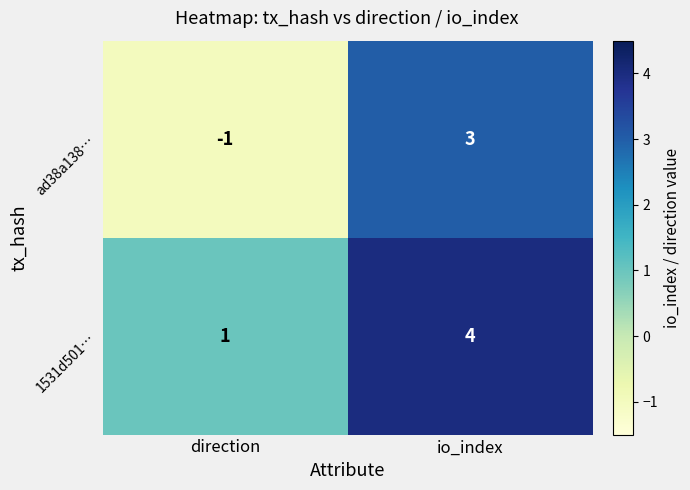

Which series changed the most between direction and io_index?

ad38a138…